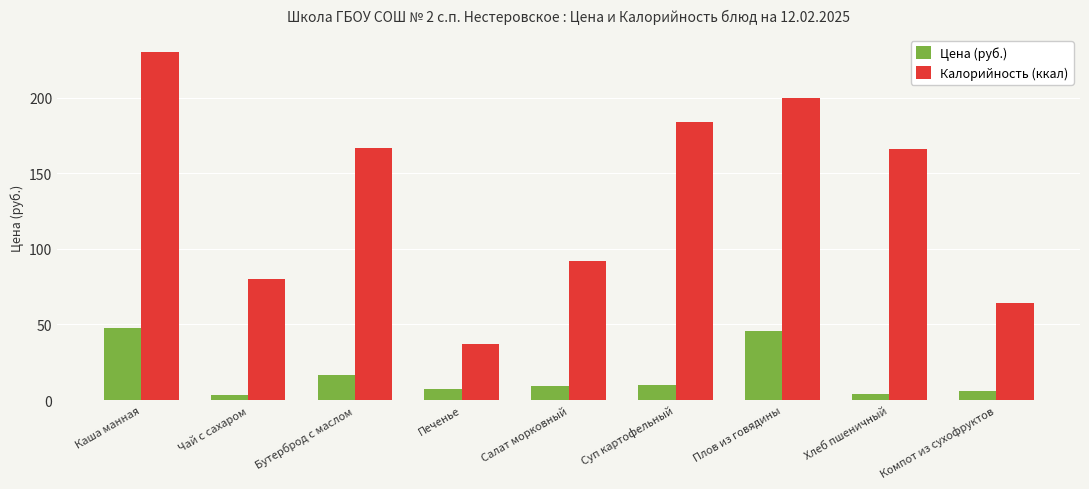

How many data points in Калорийность (ккал) are less than 166?

4